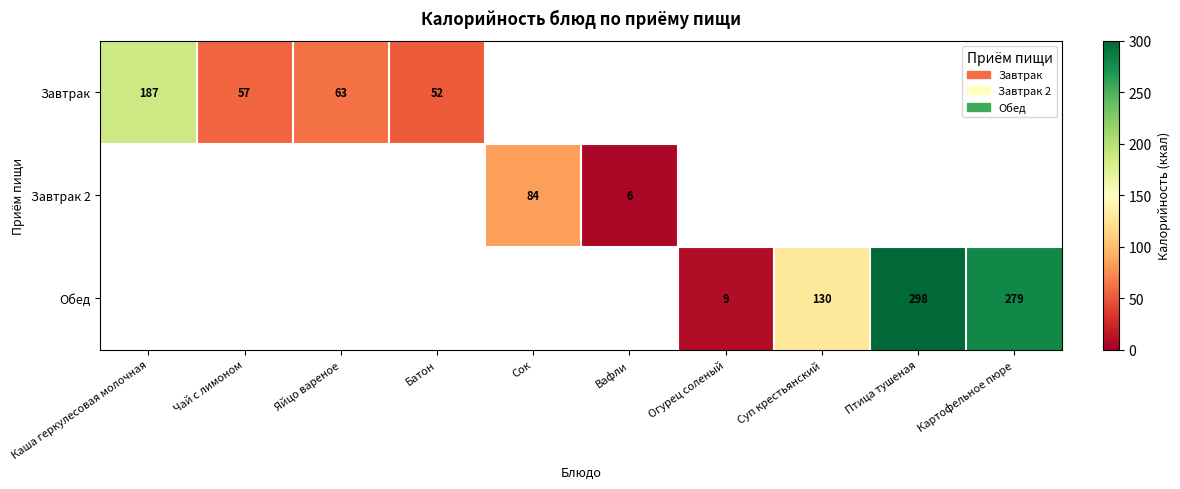

Is the value of Обед at Картофельное пюре greater than the value of Завтрак at Чай с лимоном?

Yes